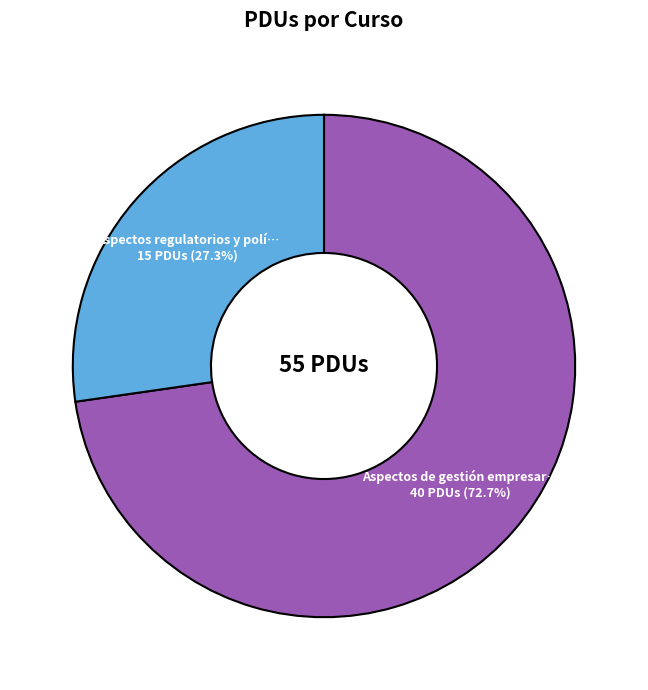

Does any single category account for the majority?

Yes